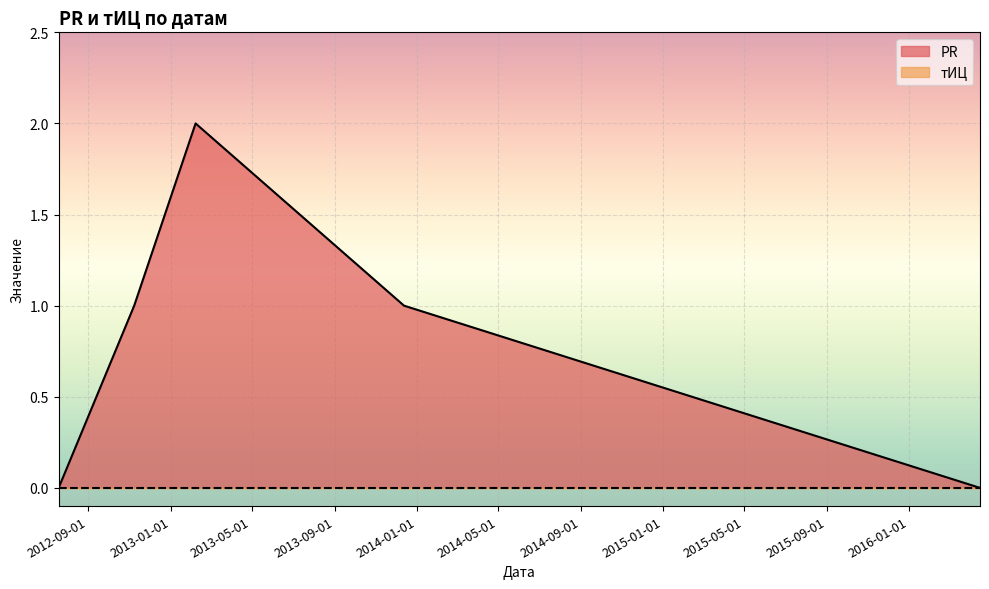

How many lines are shown in the chart?

2